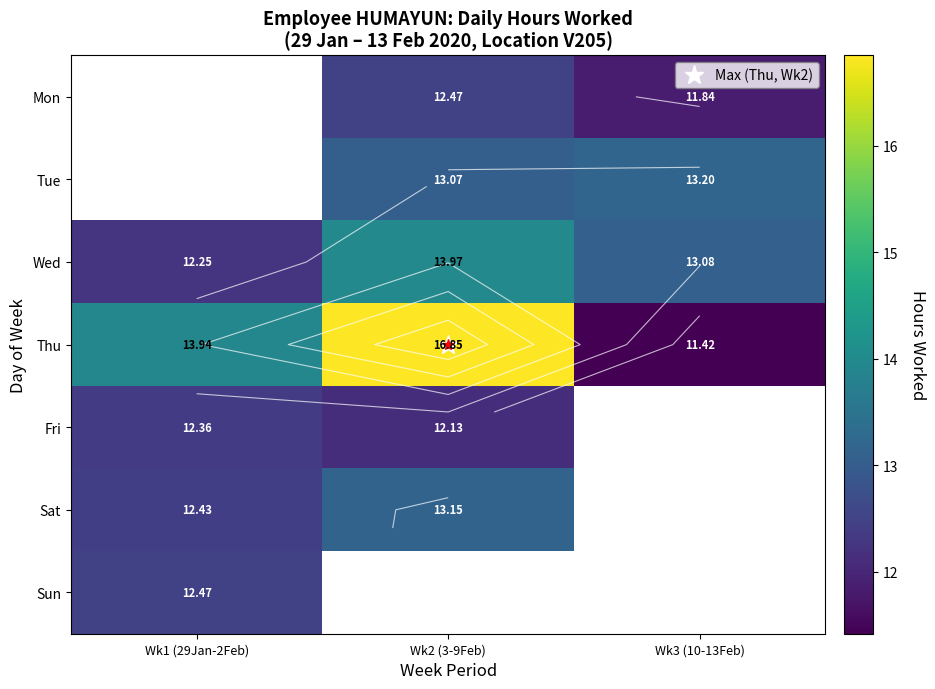

Which series has the widest spread of values?

Thu